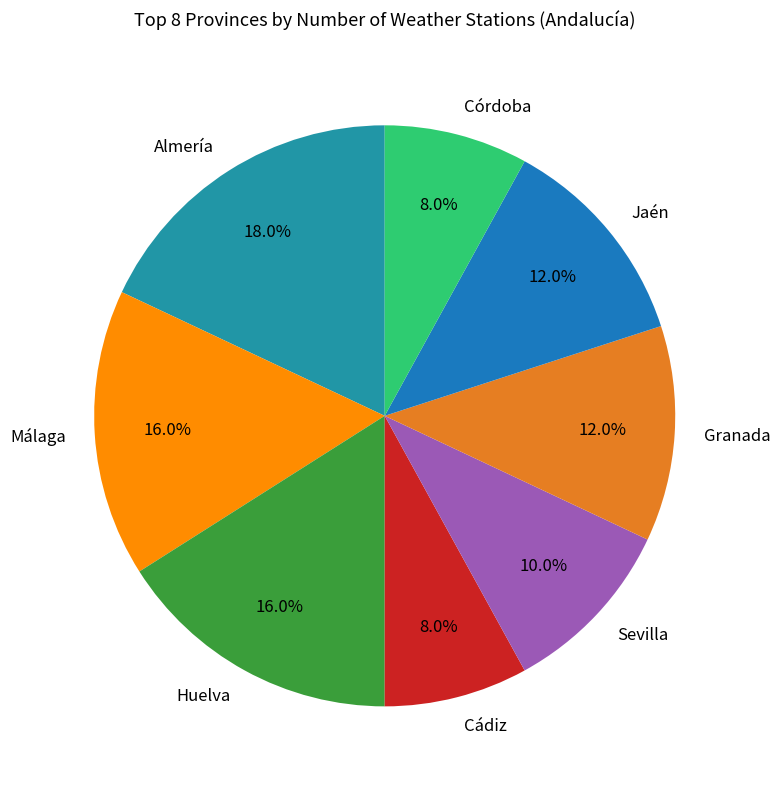

Is it true that Jaén is 20% of the pie?

False